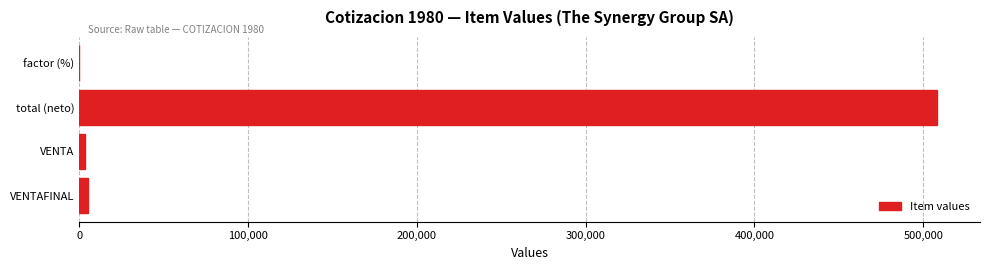

What is the sum of all values?

516913.4